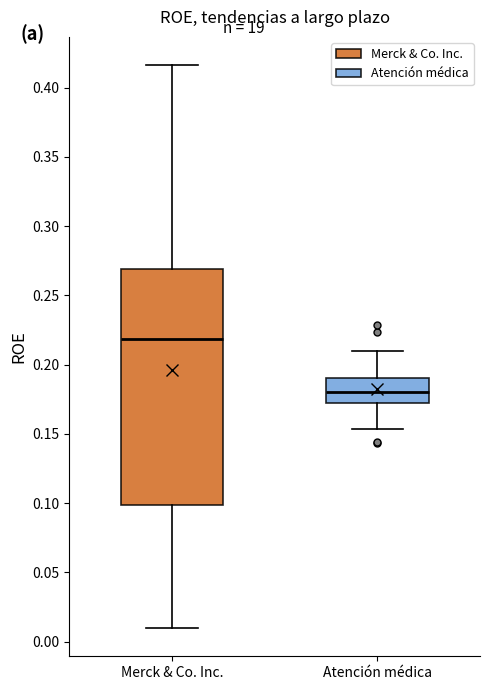

Comparing the boxes themselves (not the whiskers), which one is the tallest?

Merck & Co. Inc.